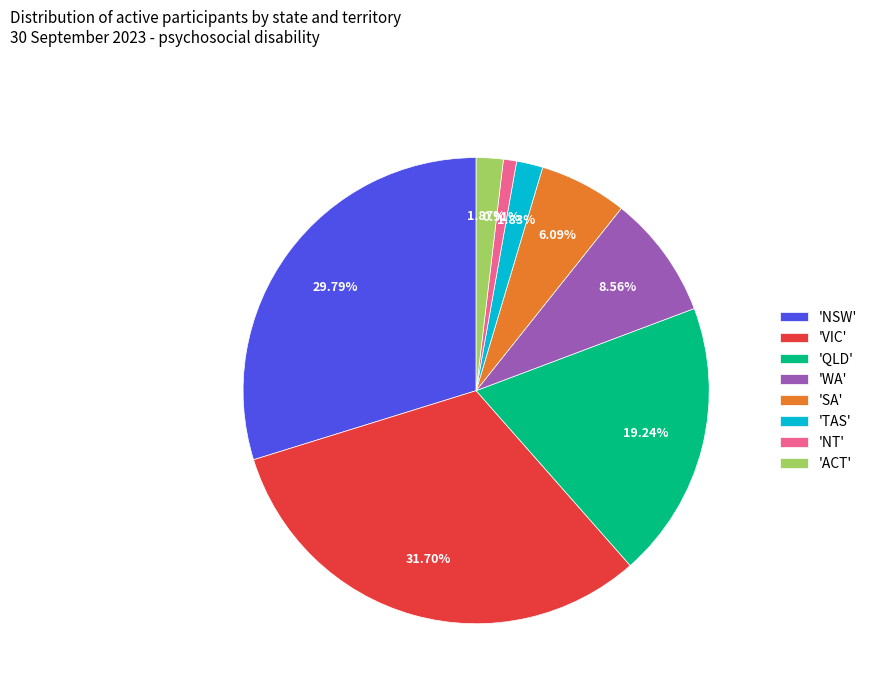

What is the smallest slice in the pie chart?

'NT'